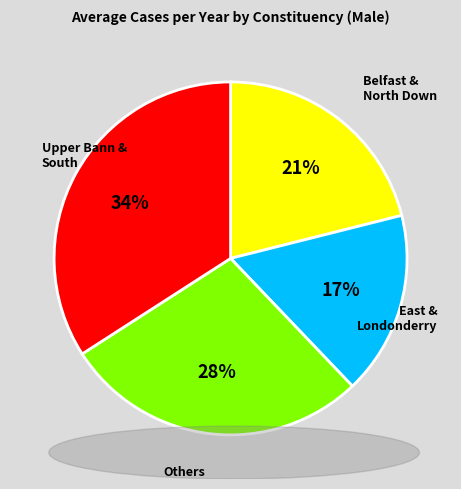

True or false: Belfast South accounts for 1% of the total.

False